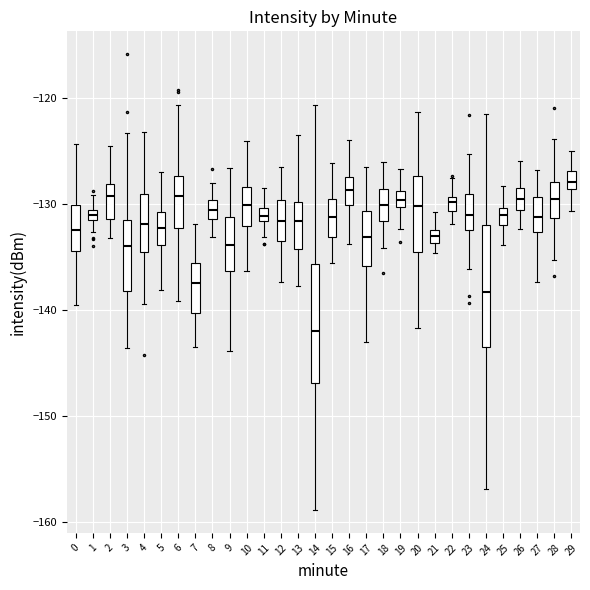

Where does the lower whisker of the box at x = 19 end on the y-axis? The values are not printed on the chart, so give them approximately, as read against the axis.

-132